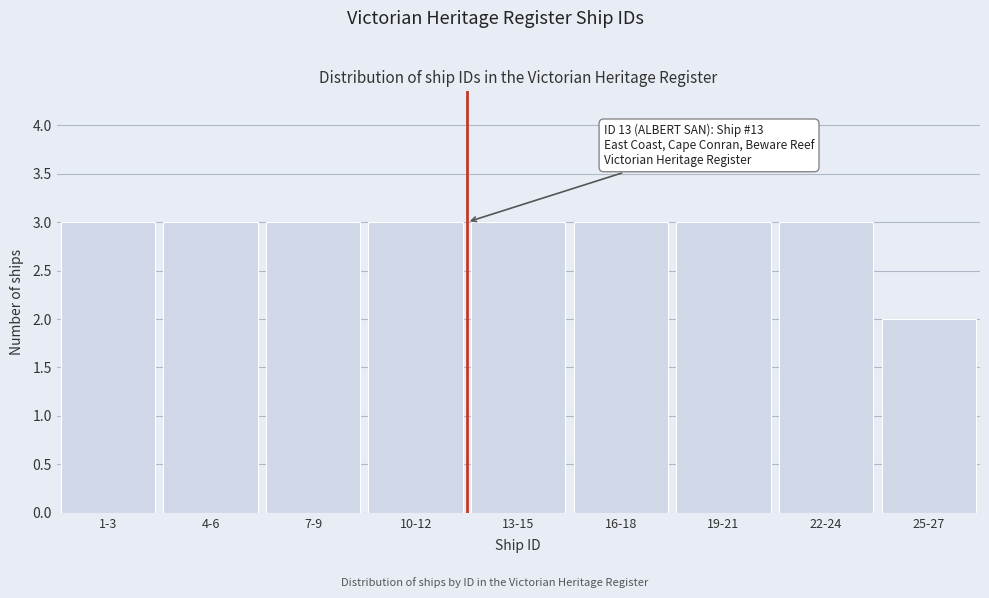

Reading right to left, list all the values displayed in this chart.

25-27=2	22-24=3	19-21=3	16-18=3	13-15=3	10-12=3	7-9=3	4-6=3	1-3=3